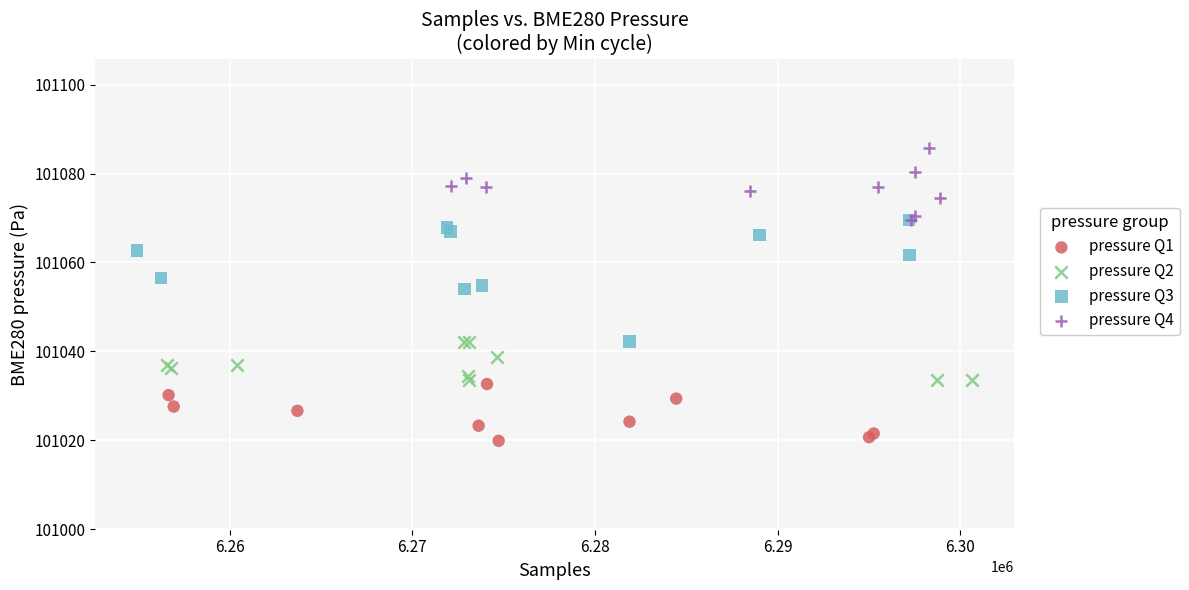

Which series has the largest Y range (max minus min)?

pressure Q3